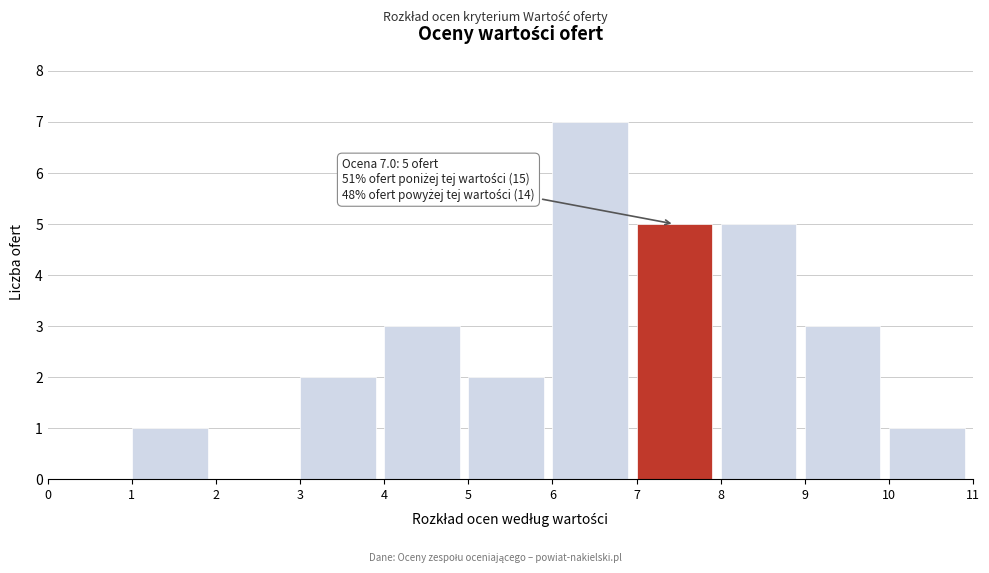

Over which range of the x-axis is the bar tallest?

6 to 7